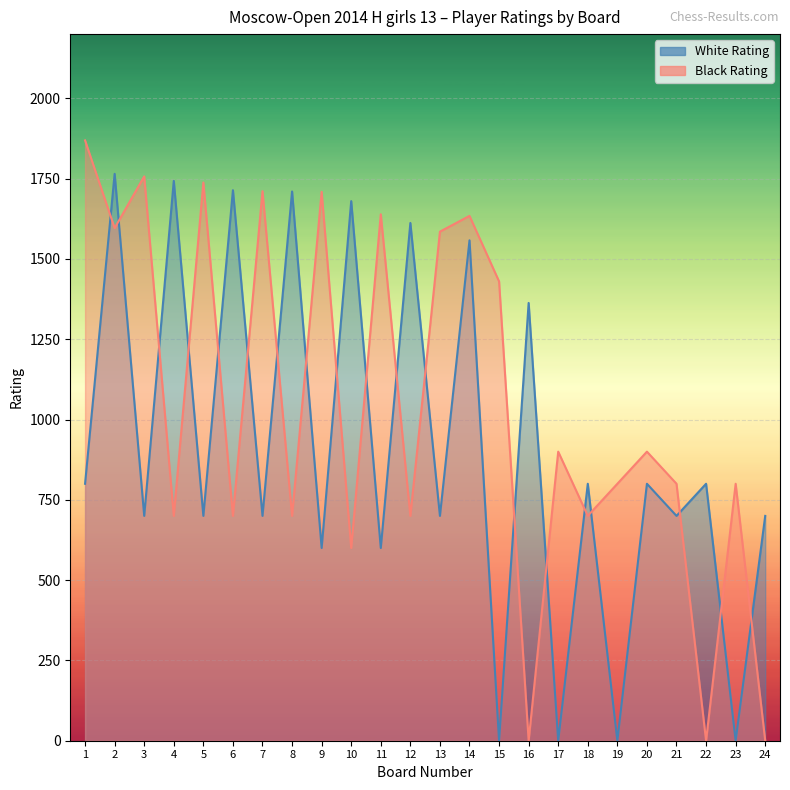

What is the sum of all White Rating values?

21745